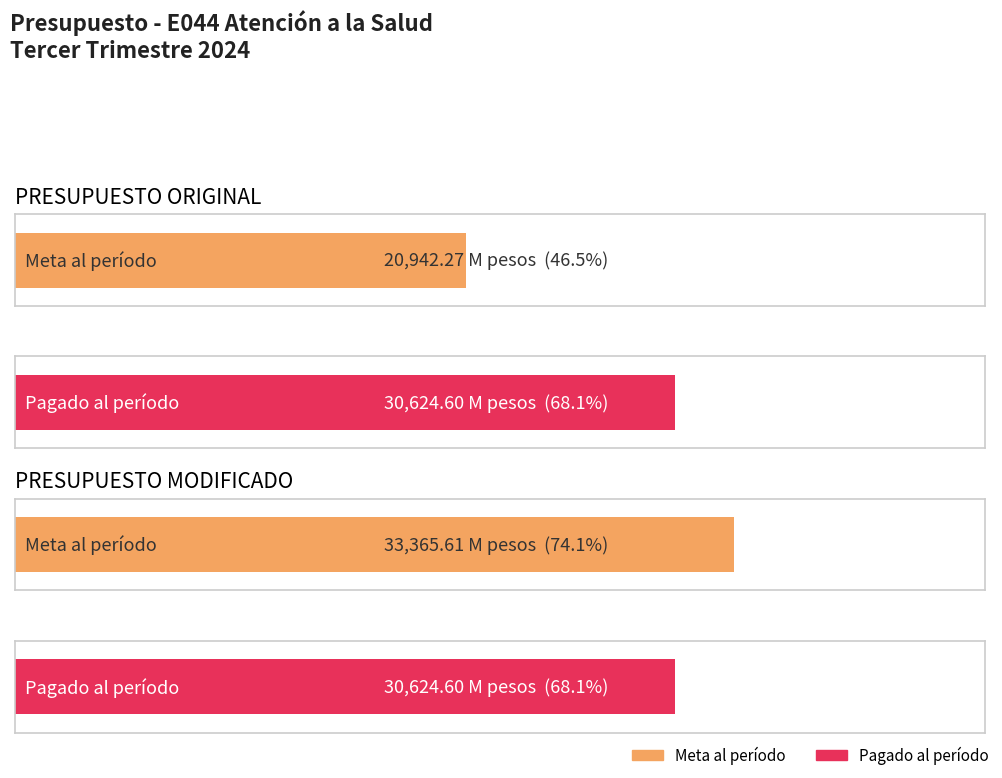

Reading right to left, list all the values displayed in this chart.

Pagado al período: 30624.6	30624.6
Meta al período: 33365.6	20942.3